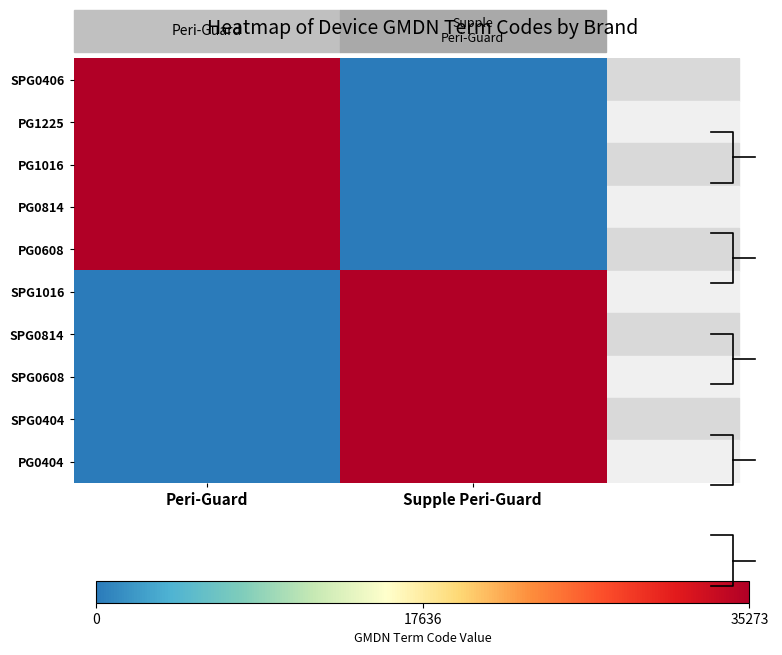

What is the difference between the SPG0404 values at Peri-Guard and Supple Peri-Guard?

35273